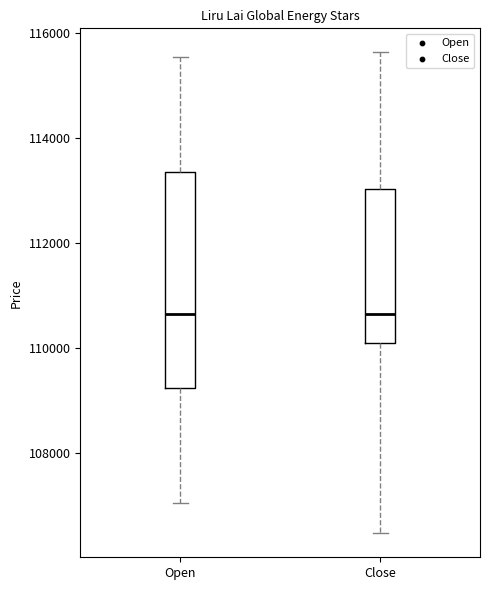

Where does the upper whisker of the box for Open end on the y-axis? The values are not printed on the chart, so give them approximately, as read against the axis.

115600